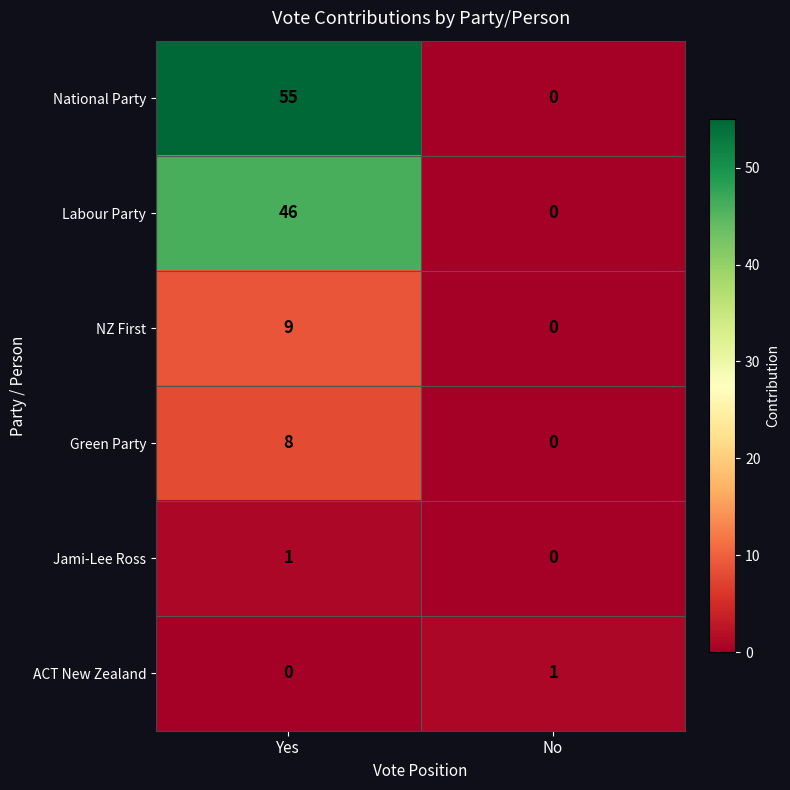

Which series has the largest range (max minus min)?

National Party